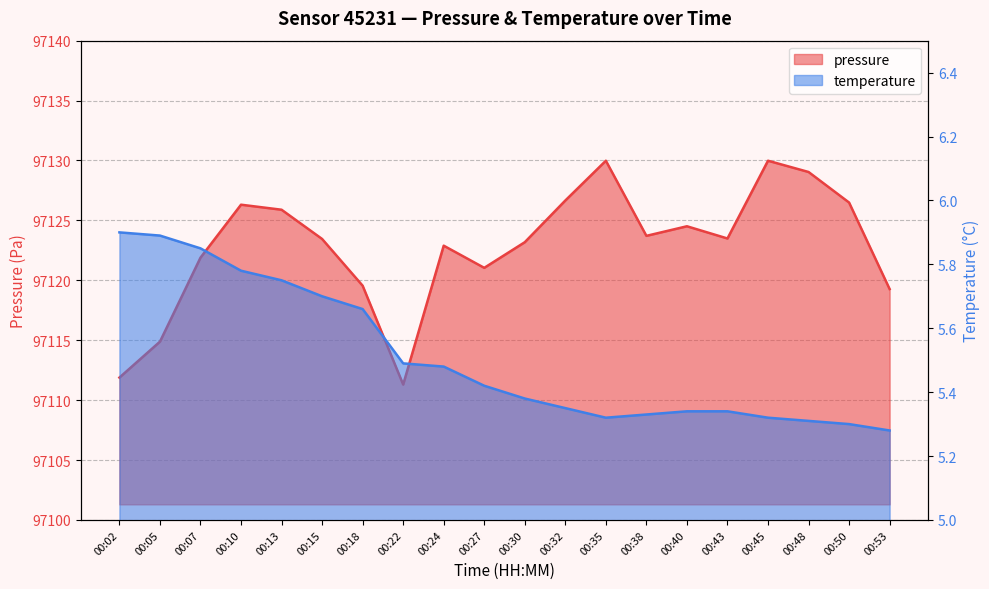

What is the sum of the temperature values at 00:07 and 00:50?

11.1